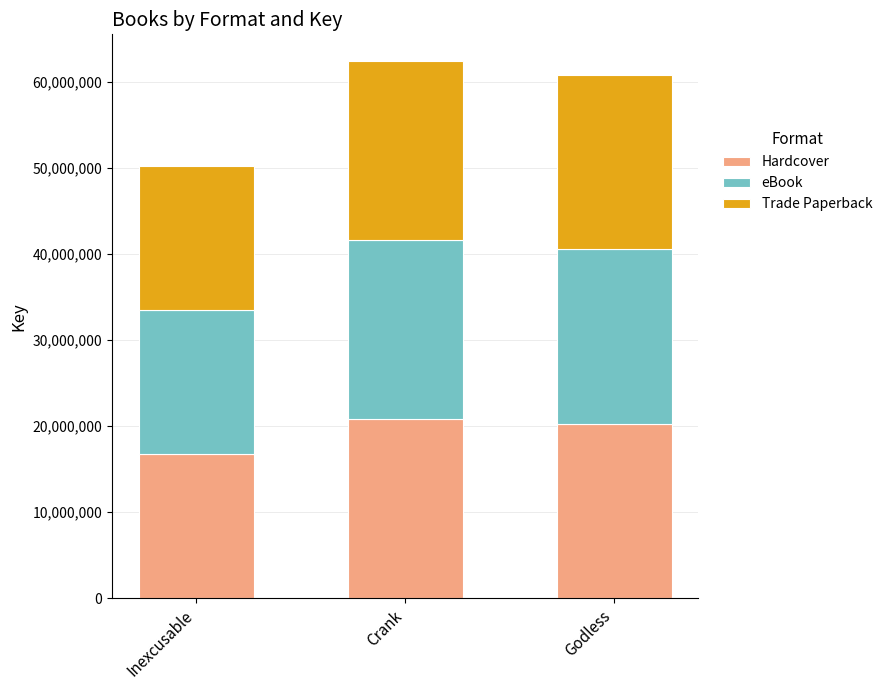

How many data points does each series have?

3